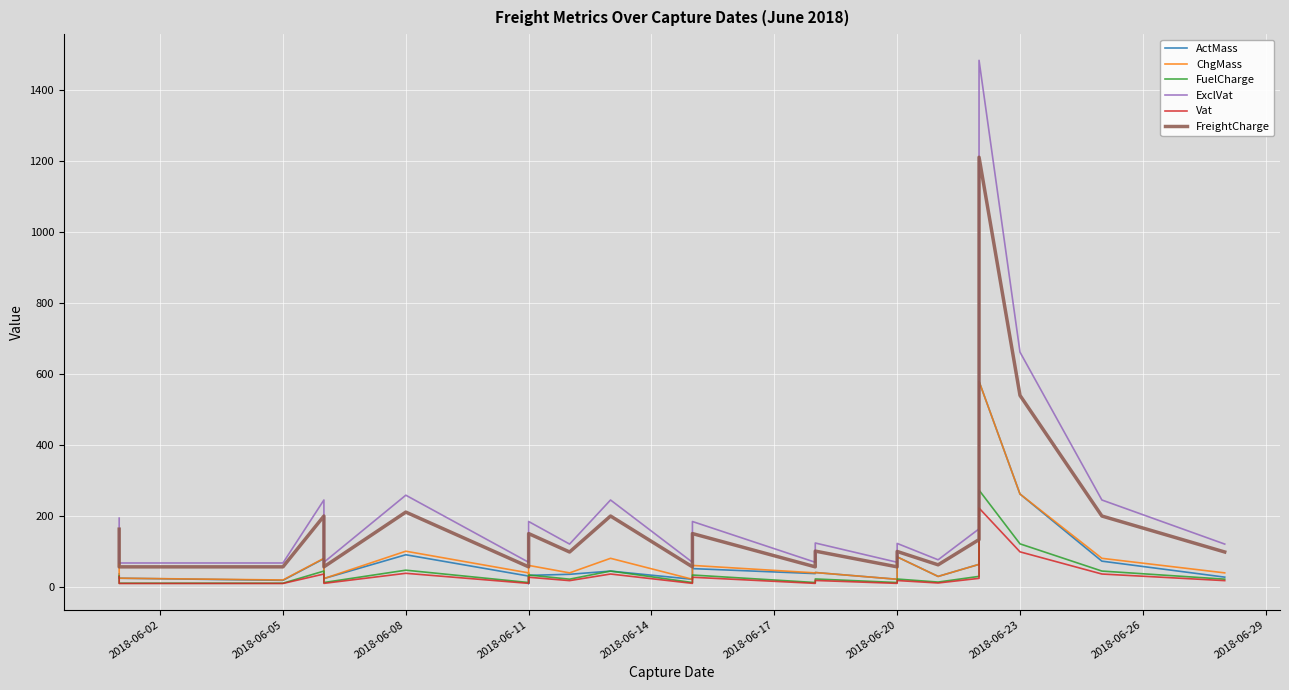

What is the difference between the maximum and minimum values in the FreightCharge series?

1153.1